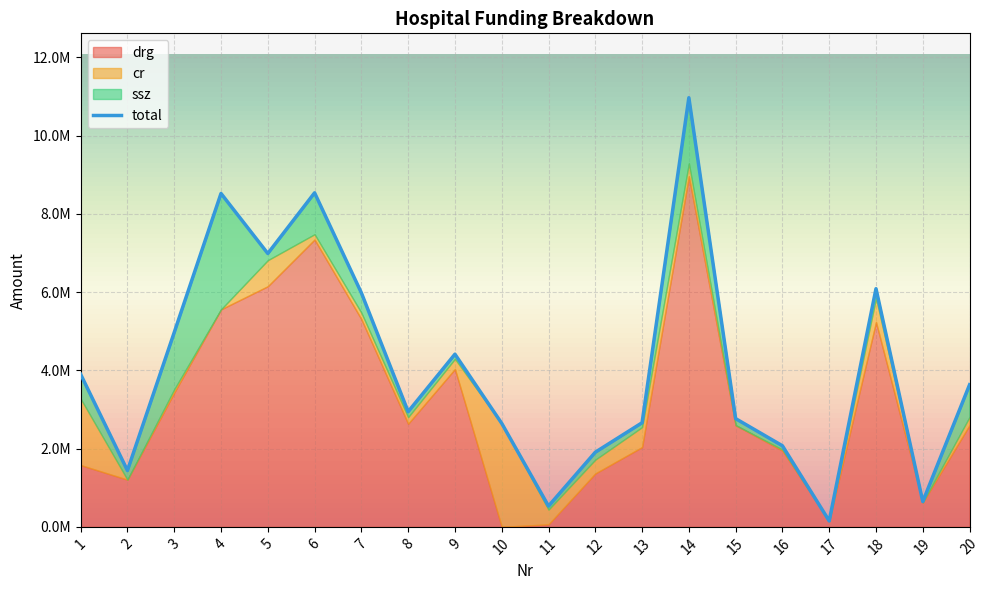

At which category is the sum across all series the highest?

14